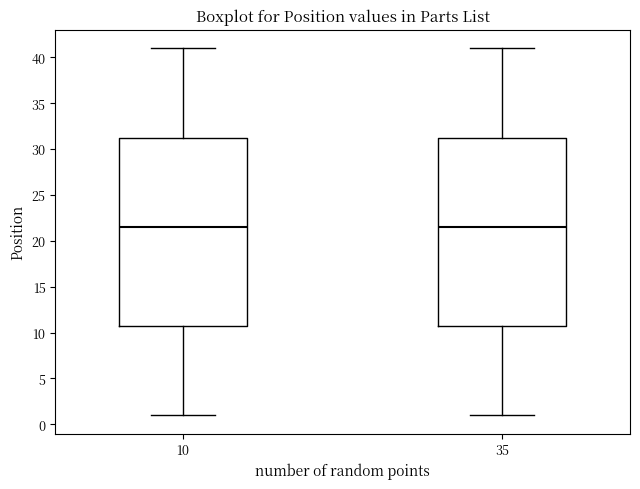

Where does the upper whisker of the box at x = 35 end on the y-axis? The values are not printed on the chart, so give them approximately, as read against the axis.

41.0